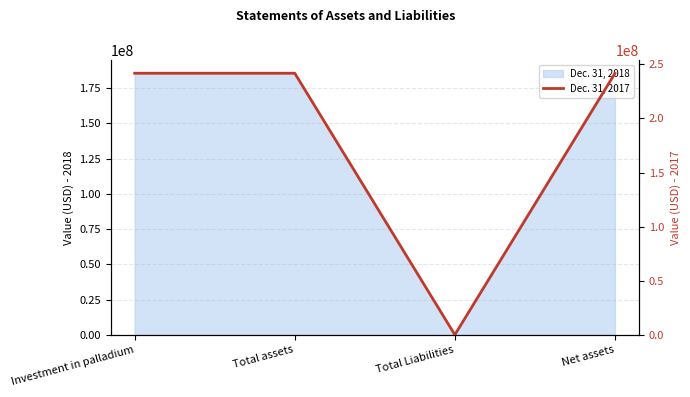

True or false: there are more than 1 points higher than both neighbors.

False